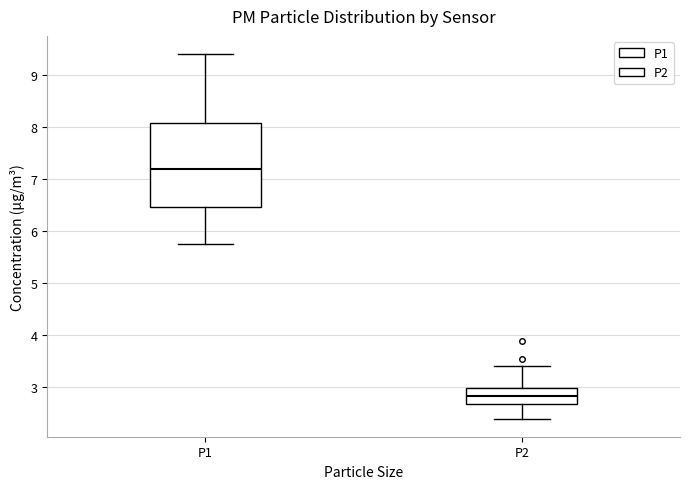

Reading left to right, read every box against the y-axis: the position of its median line, the range the box covers, and the ends of its whiskers. The values are not printed on the chart, so give them approximately, as read against the axis.

P1: median 7.2, box 6.5 to 8.1, whiskers 5.8 to 9.4
P2: median 2.8, box 2.7 to 3.0, whiskers 2.4 to 3.4